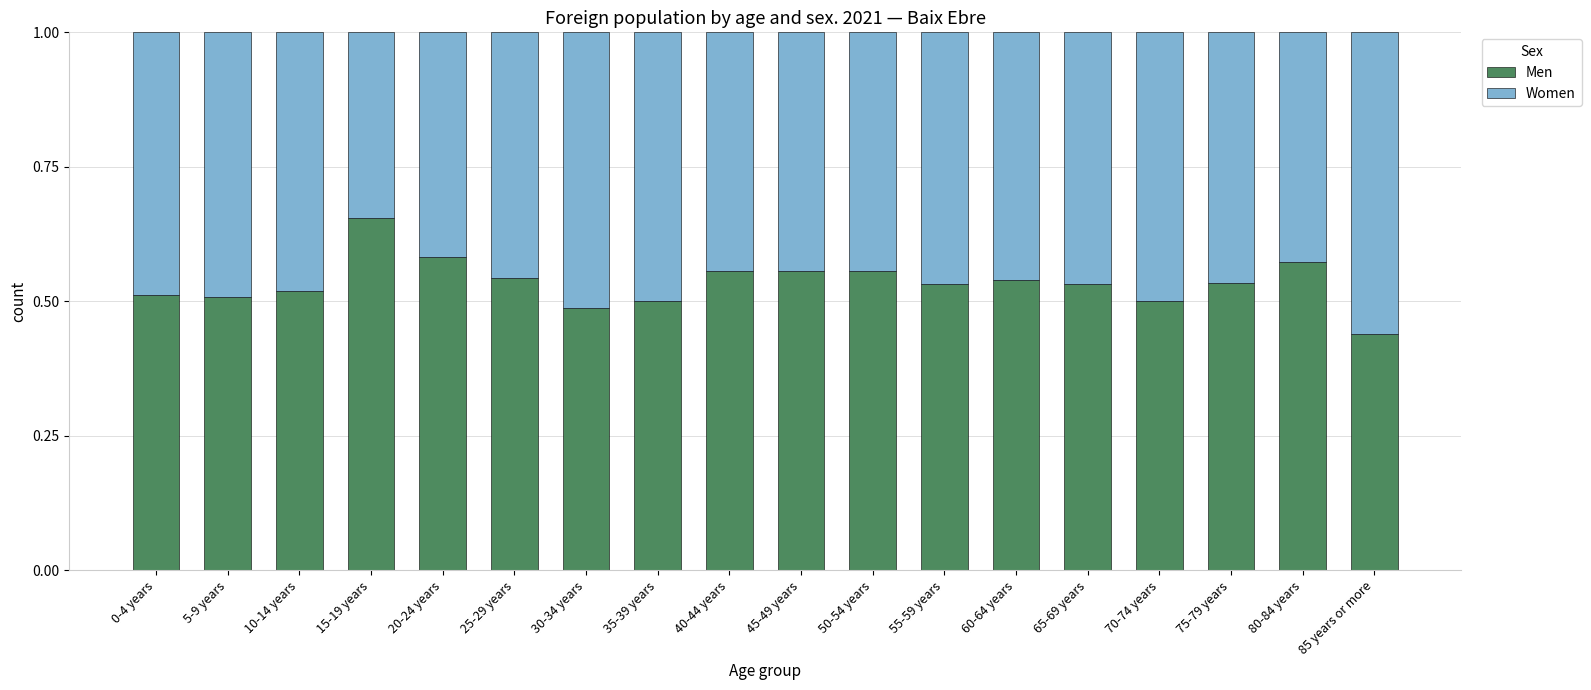

Is it true that Men equals 0.5 at 25-29 years?

True